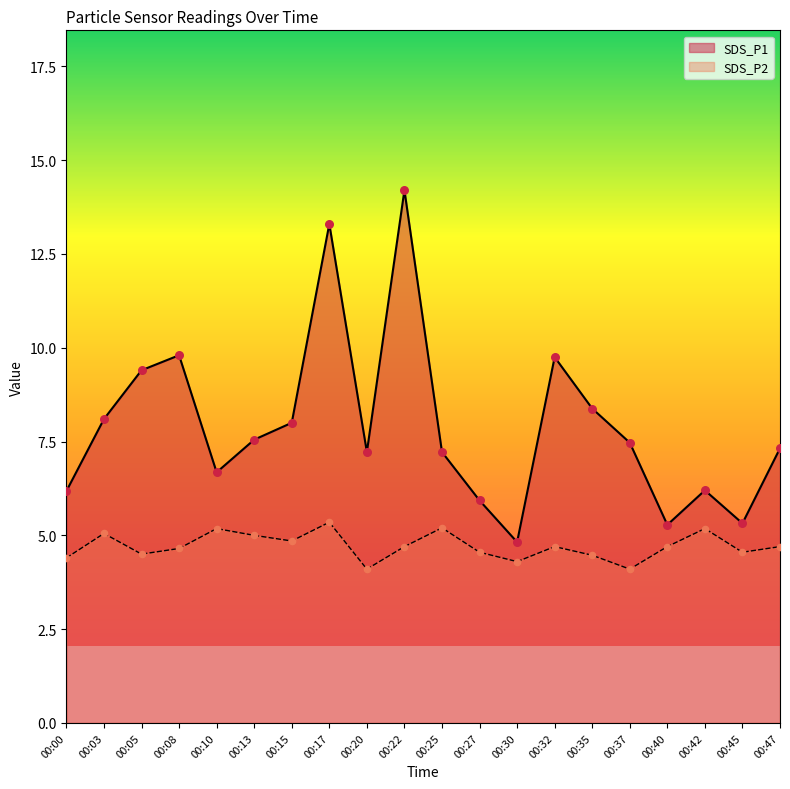

What are all the series names shown in the legend?

SDS_P1, SDS_P2